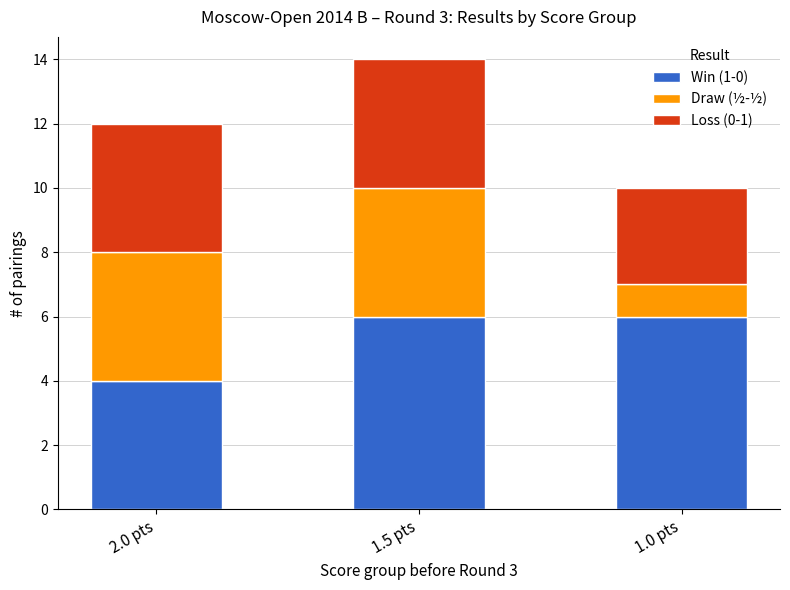

Are the bars horizontal?

No